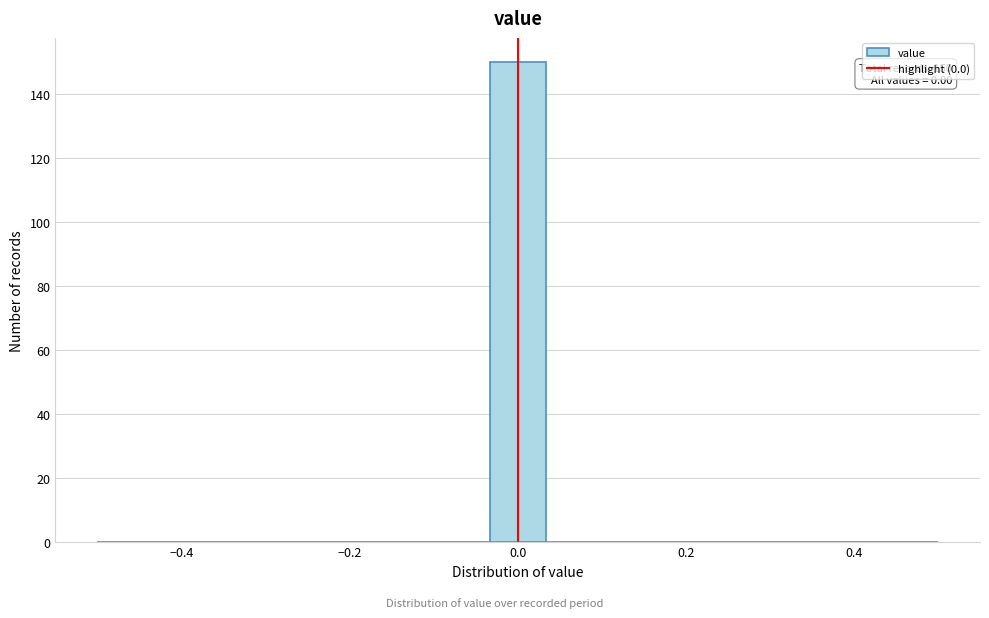

Around what value on the x-axis is the tallest bar? Give the approximate position of its centre, as read against the axis.

0.00